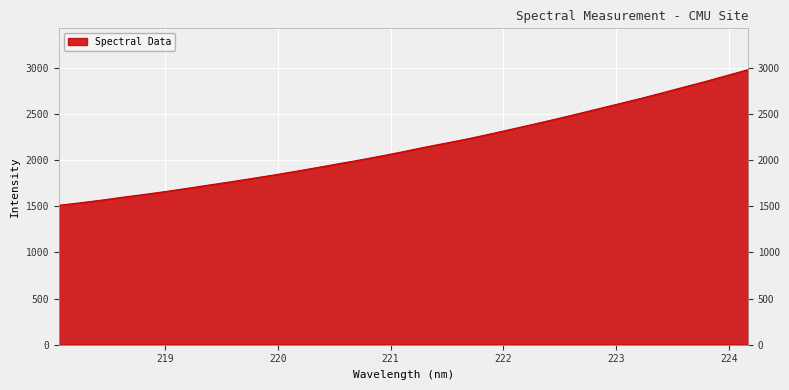

What is the difference between the maximum and minimum values?

1469.0